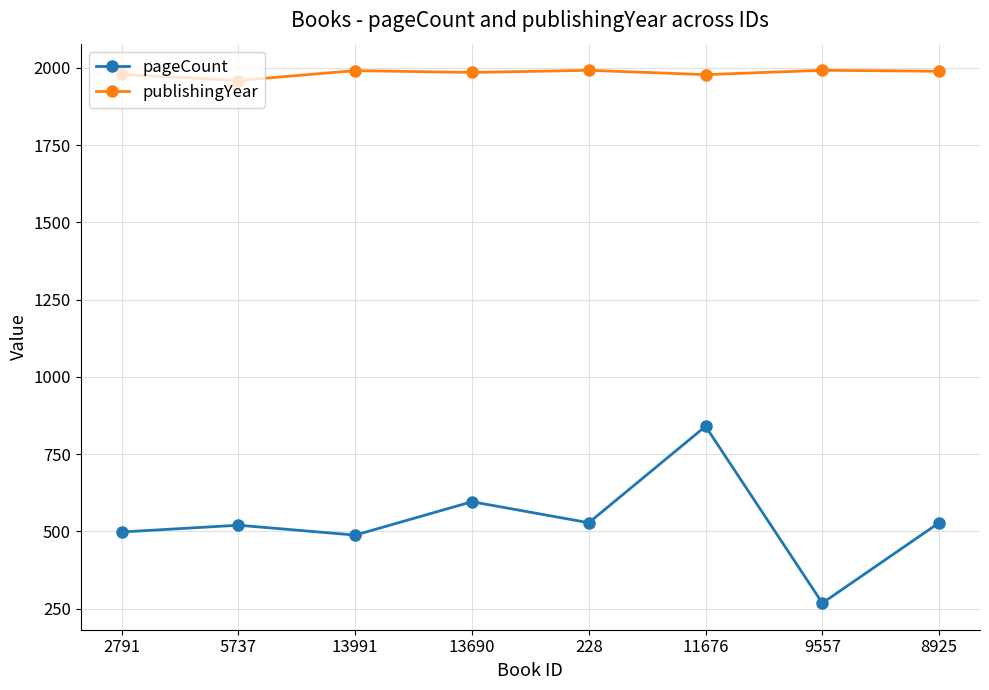

What is the label of the 6th point from the right?

13991